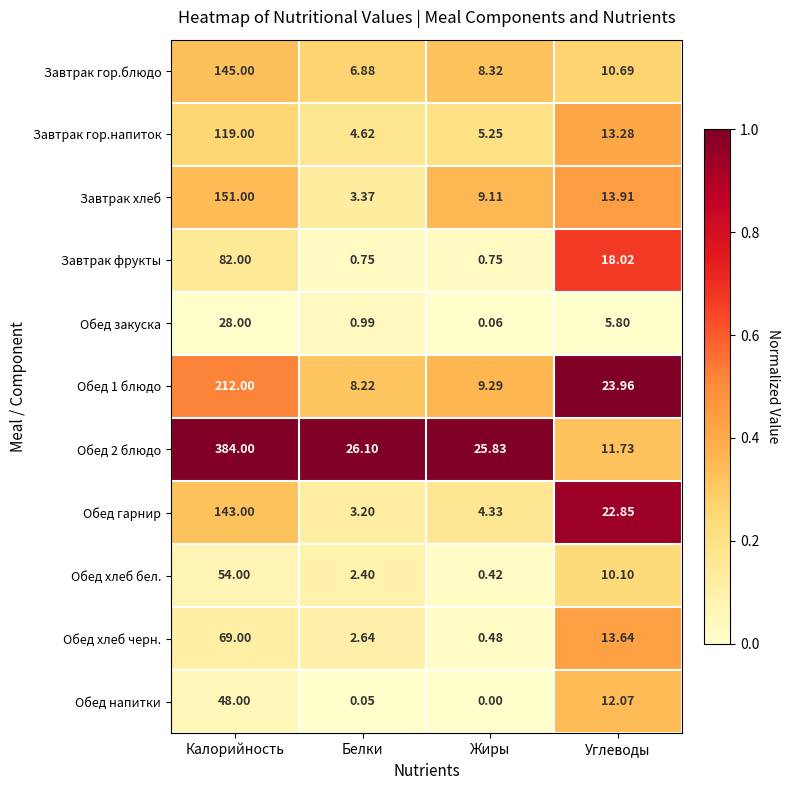

Where does the Обед 2 блюдо series first go above 26?

Калорийность